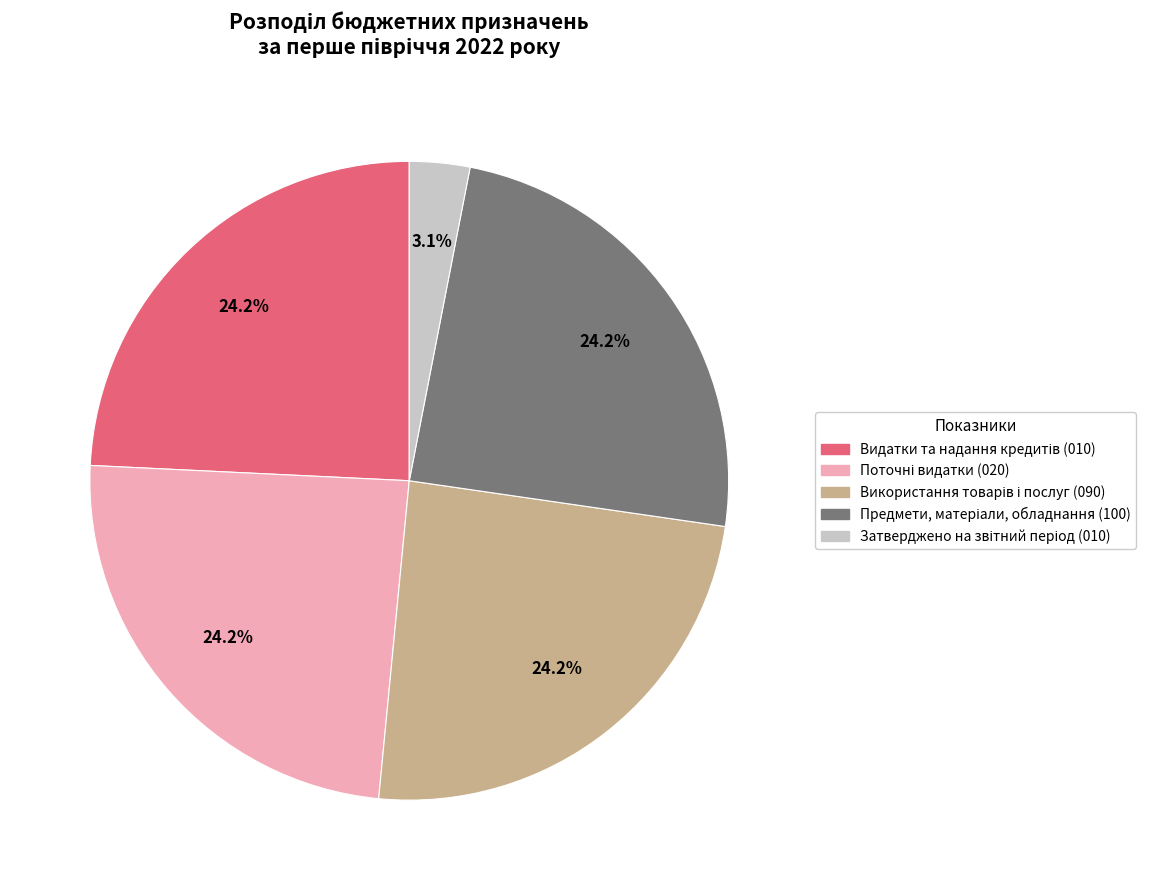

To the nearest percent, what is the average slice percentage?

20%